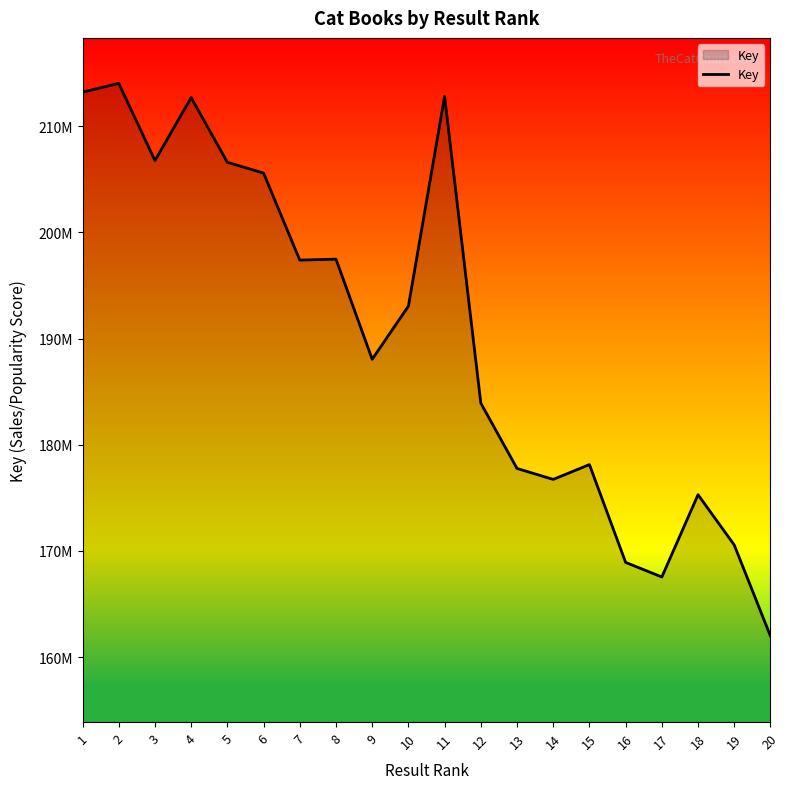

Rank the categories by value from lowest to highest.

20, 17, 16, 19, 18, 14, 13, 15, 12, 9, 10, 7, 8, 6, 5, 3, 4, 11, 1, 2